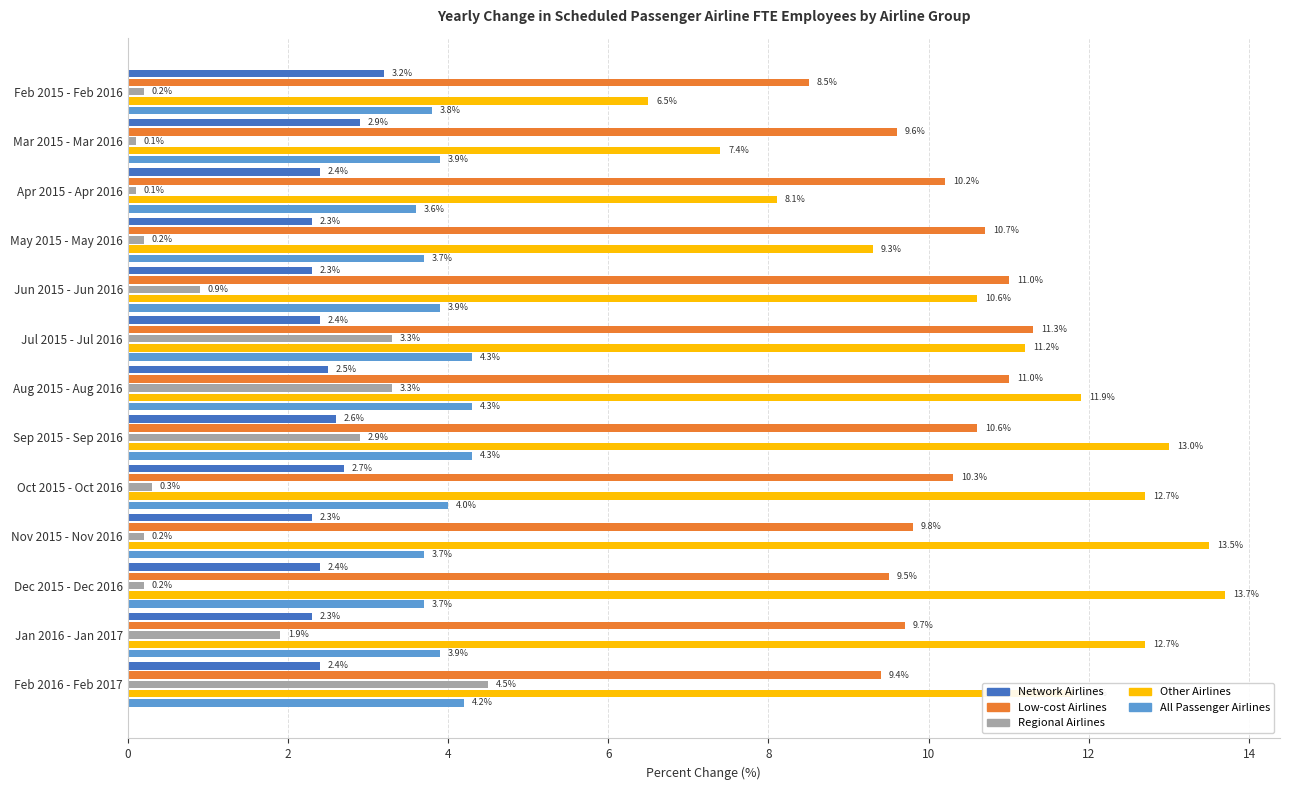

What is the difference between the Network Airlines values at Feb 2016 - Feb 2017 and Oct 2015 - Oct 2016?

0.3